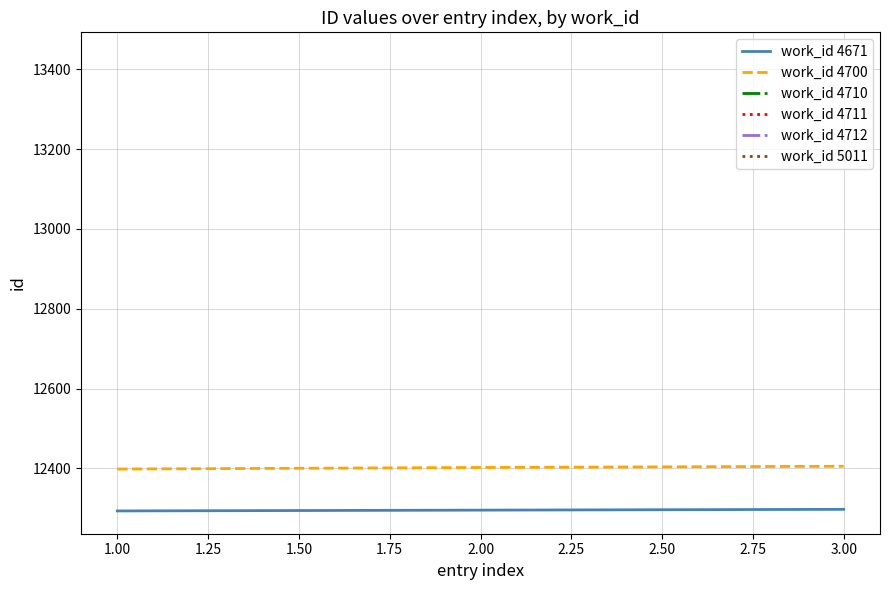

Is the value of work_id 4700 at 2.00 greater than the value of work_id 4671 at 2.00?

Yes